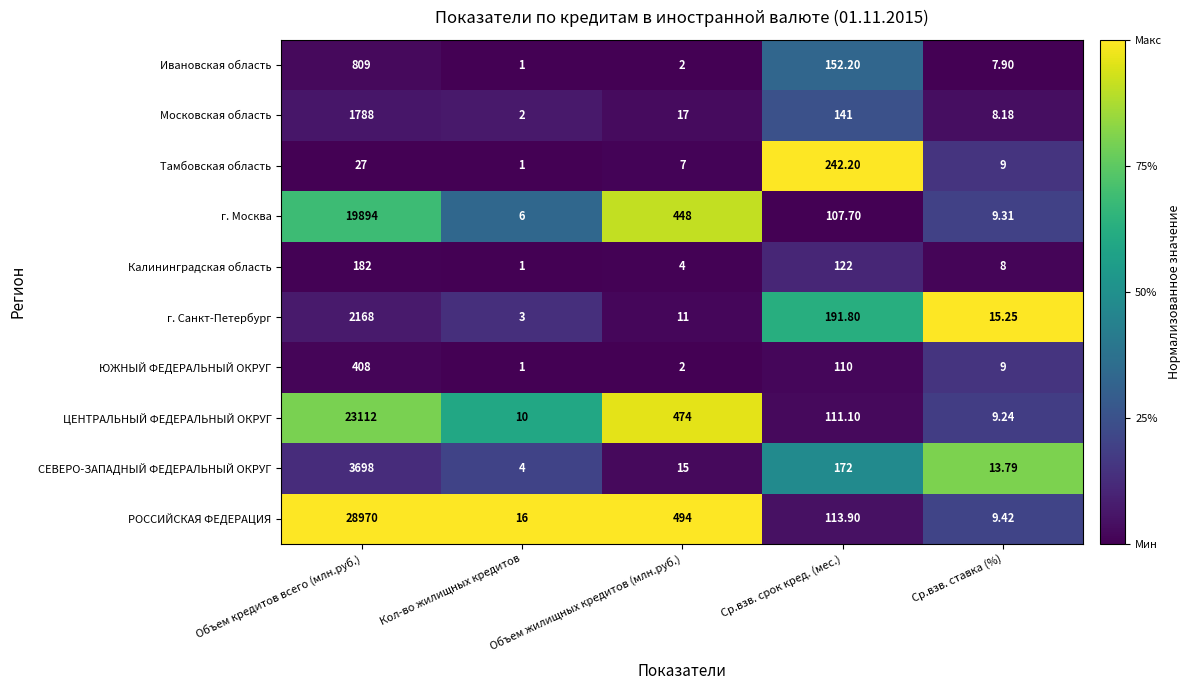

Which category has the highest value in the Московская область series?

Объем кредитов всего (млн.руб.)